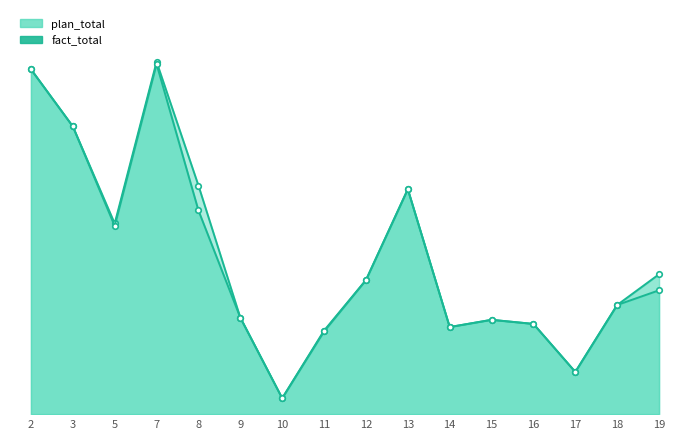

Where is the first local maximum for plan_q3?

7